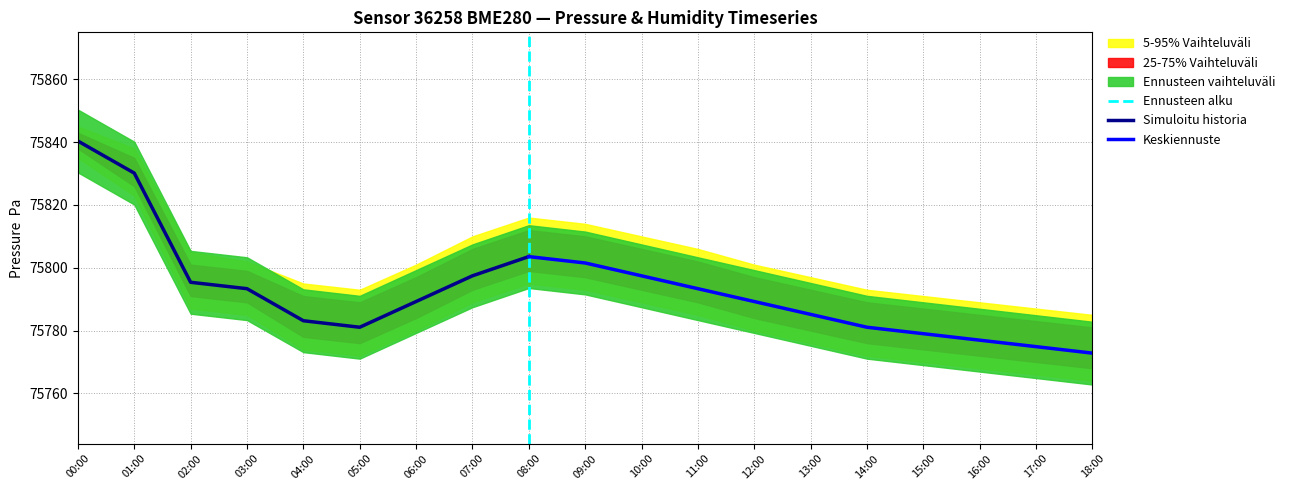

What is the difference between the maximum and minimum values in the pressure_lower_25 series?

70.0